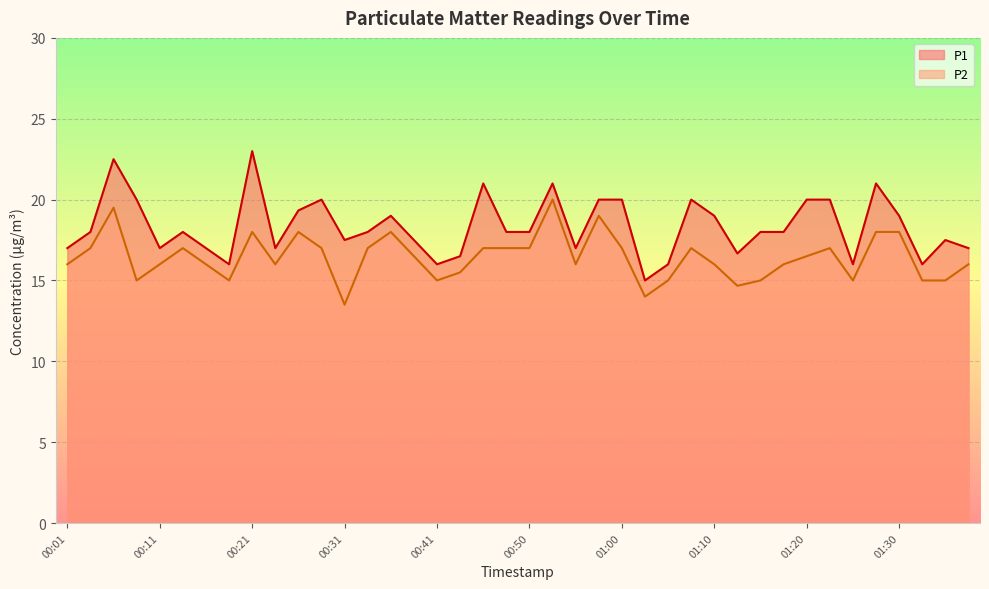

Where does the P2 series first go above 16?

00:04